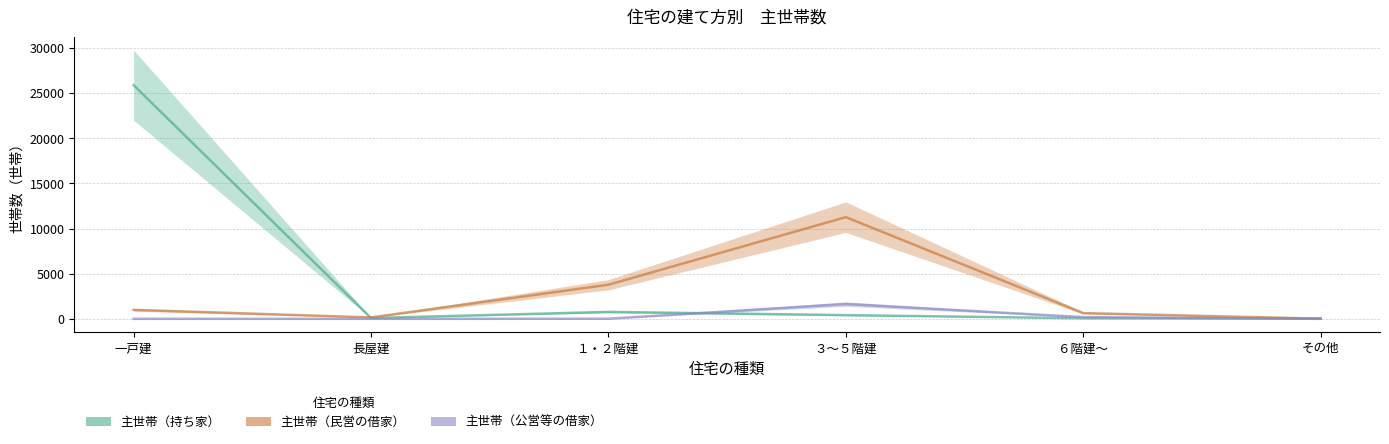

What is the label of the 2nd point from the left?

長屋建